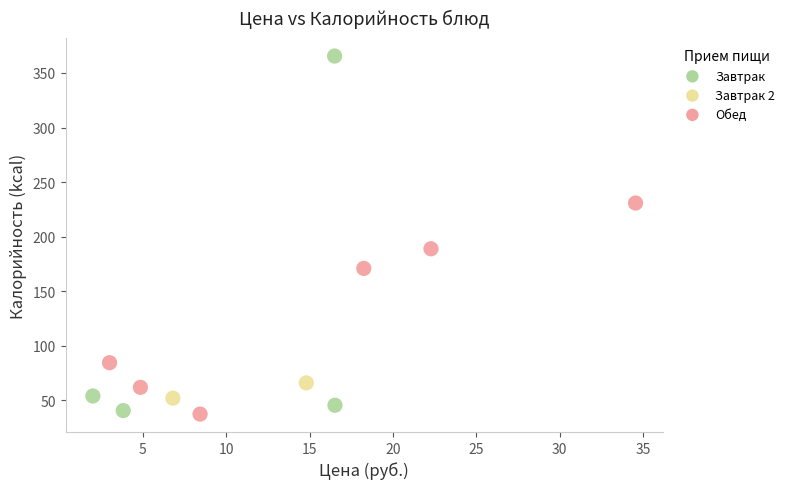

Which series reaches the minimum Y coordinate?

Обед